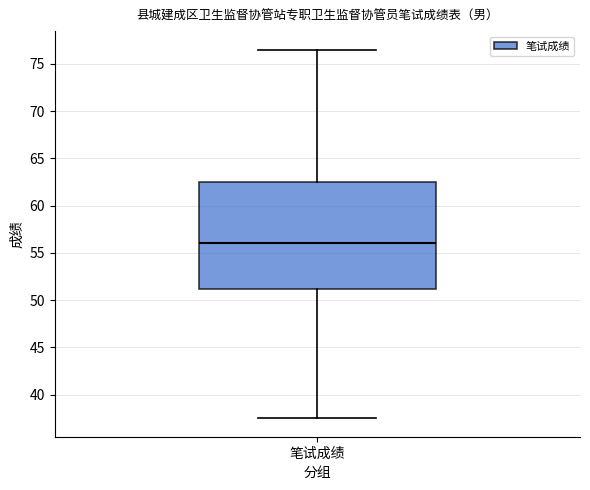

Where is the lower edge of the box for 笔试成绩 on the y-axis? The values are not printed on the chart, so give them approximately, as read against the axis.

51.0